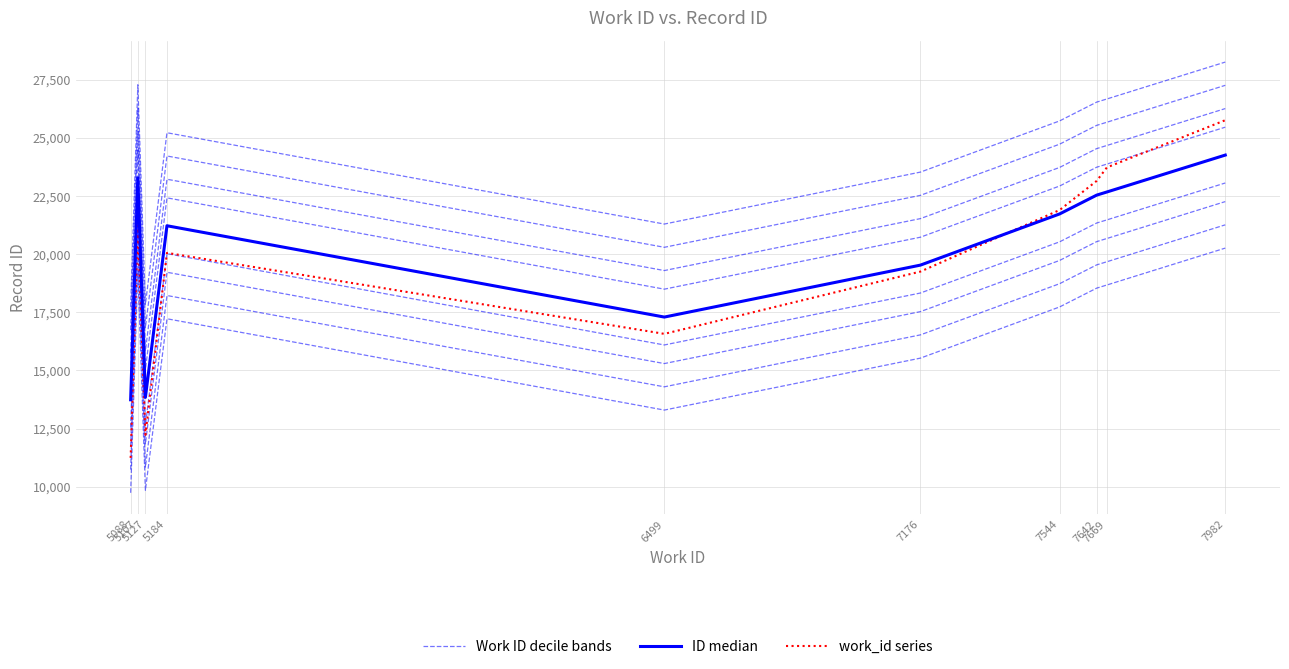

How many interior local peaks does the Work ID decile bands series have?

2